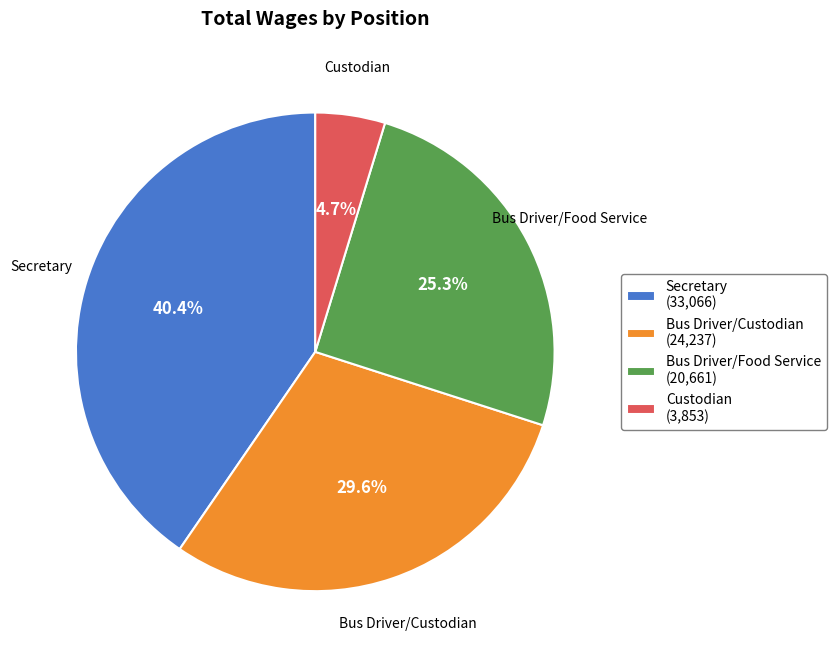

What is the ratio of the value at Custodian to the value at Secretary?

0.1